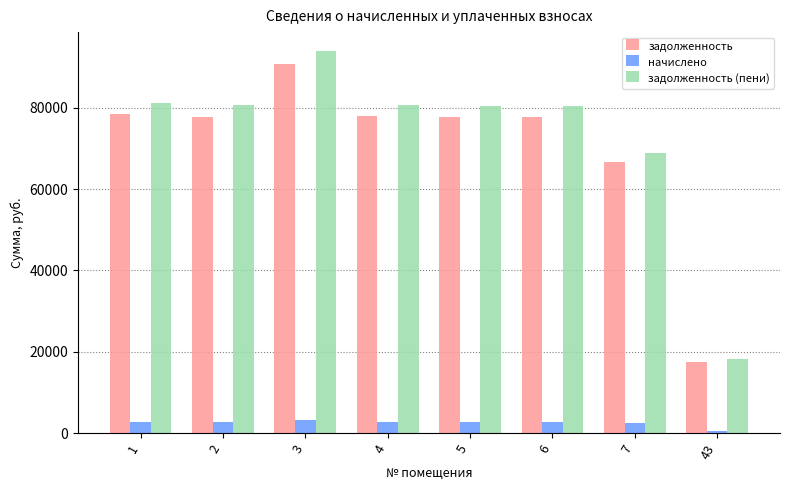

Are the bars horizontal?

No